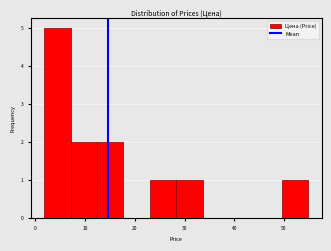

Over which range of the x-axis is the bar tallest?

2 to 7